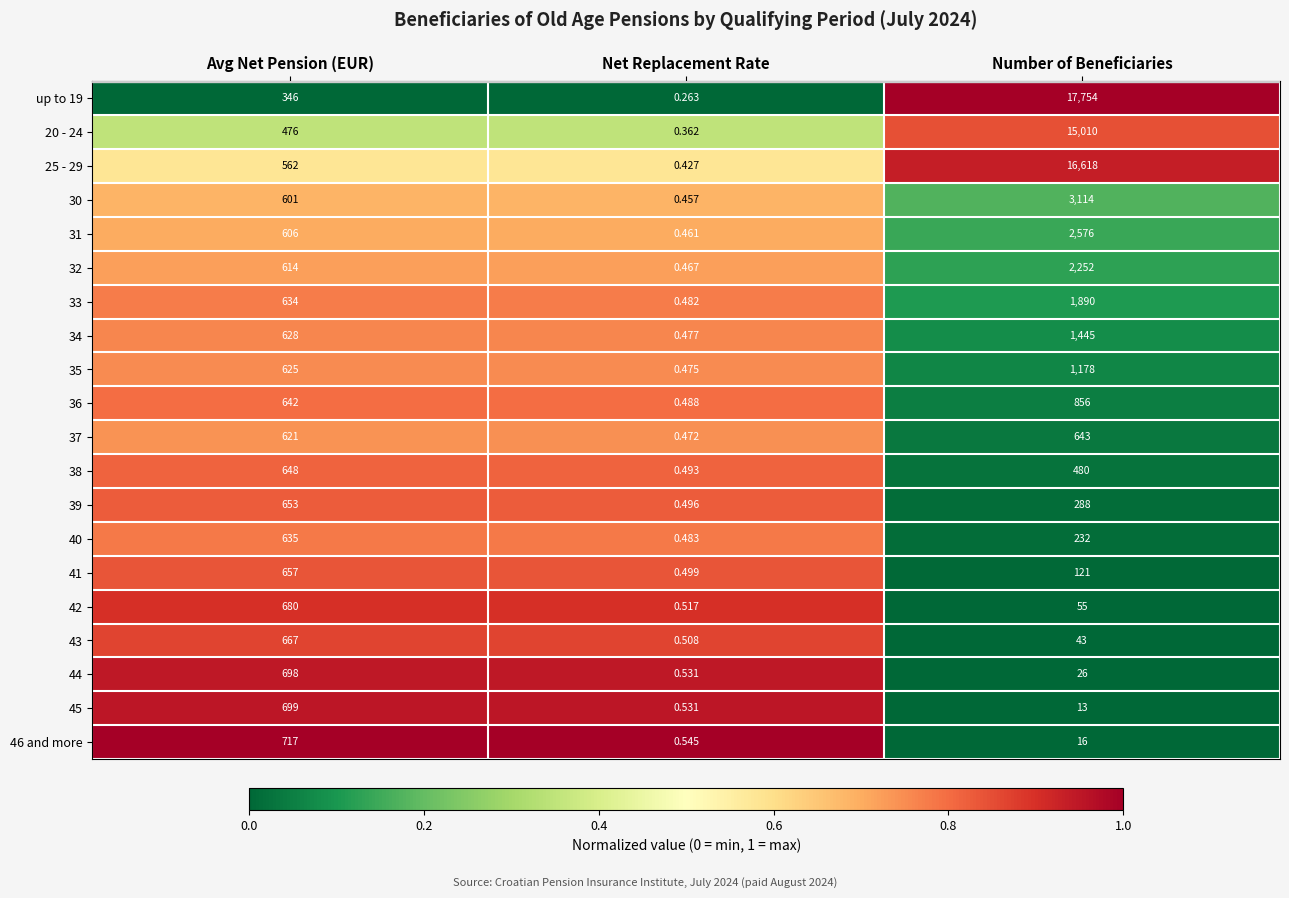

At which category is the sum across all series the highest?

Number of Beneficiaries